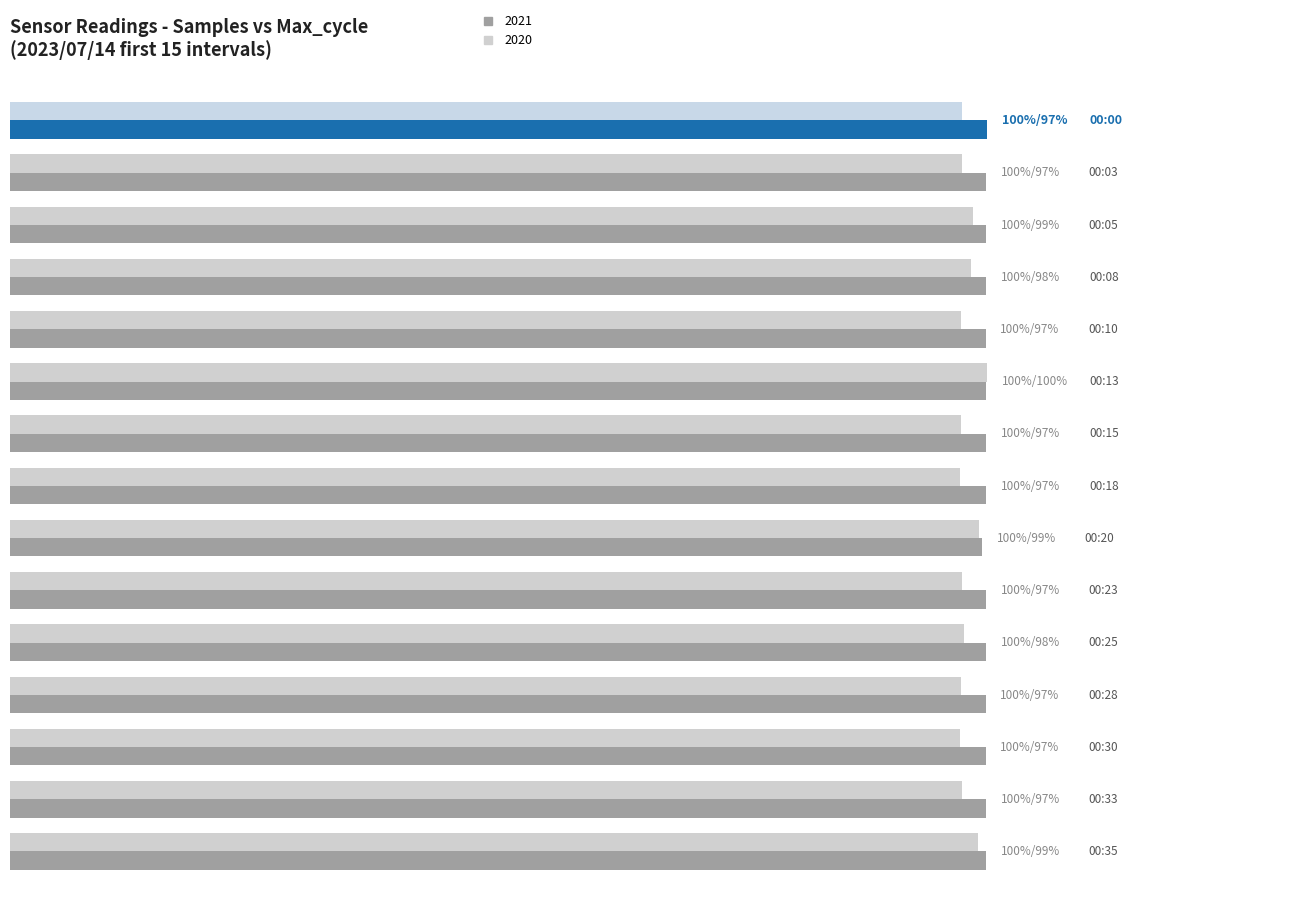

Which series has the largest range (max minus min)?

2020